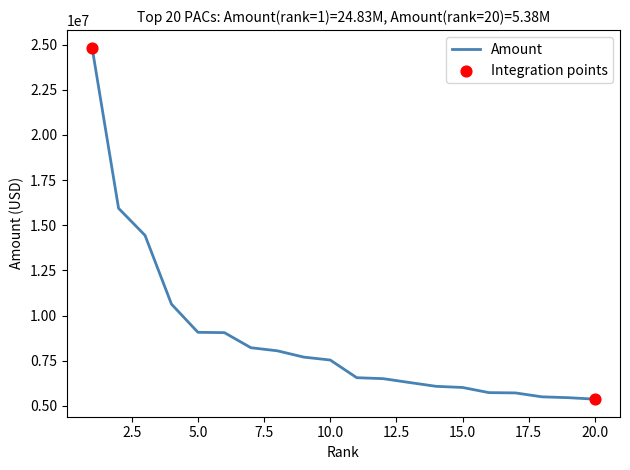

What is the smallest value displayed?

5377237.3